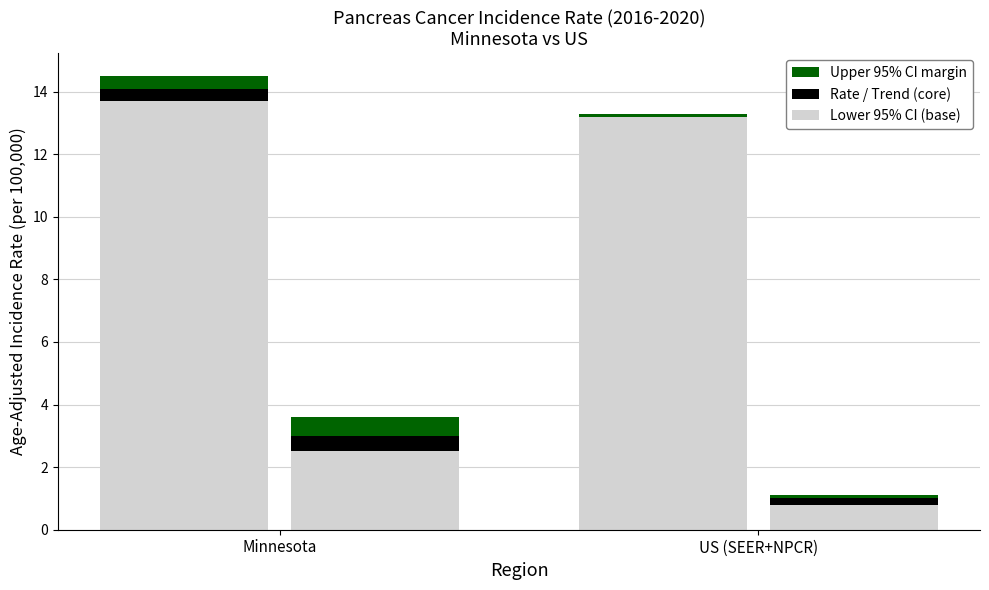

What is the difference between the maximum and minimum values in the Trend Upper CI margin series?

0.5